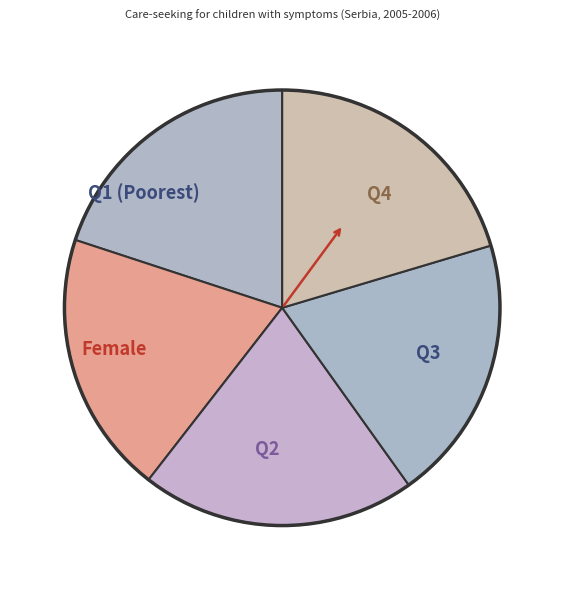

What is the ratio of the value at Female to the value at Q4?

1.0